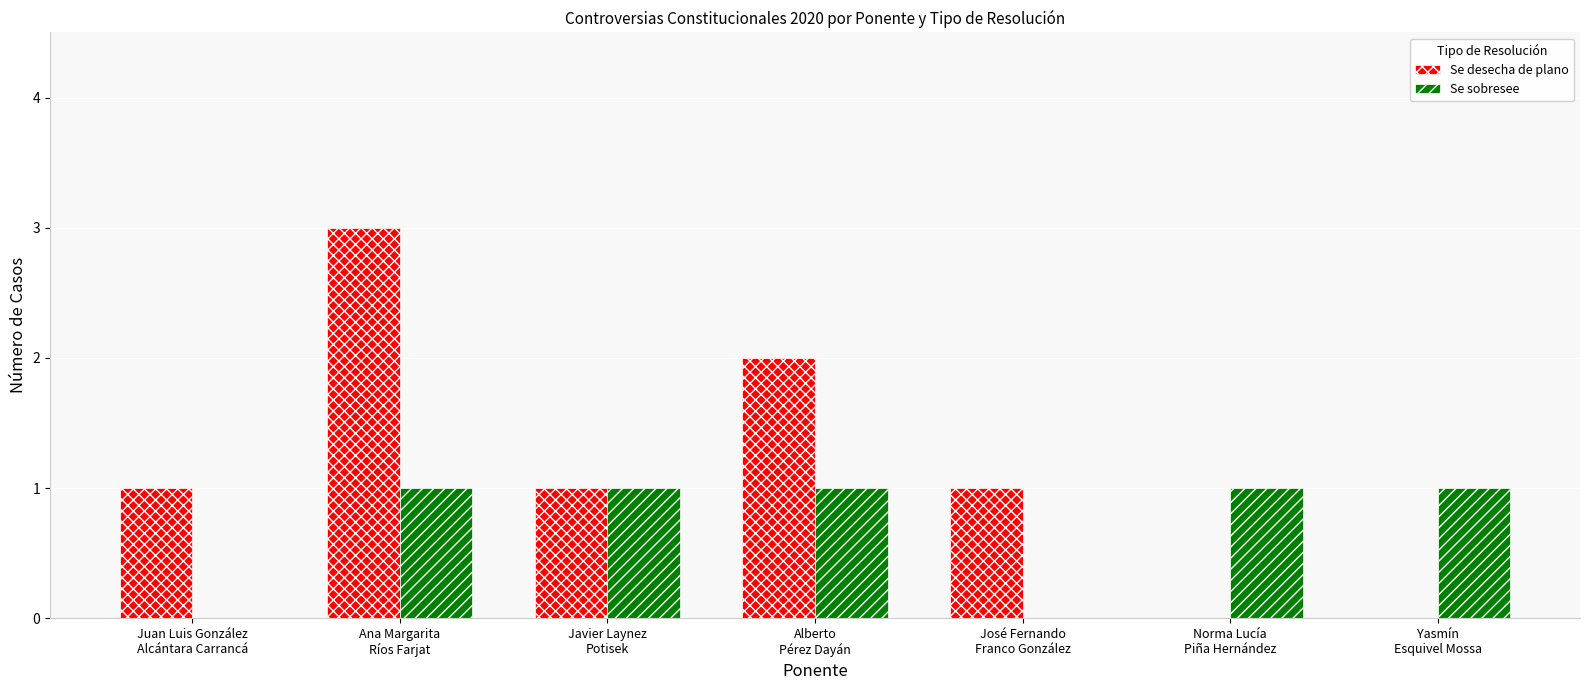

What is the sum of all Se desecha de plano values?

8